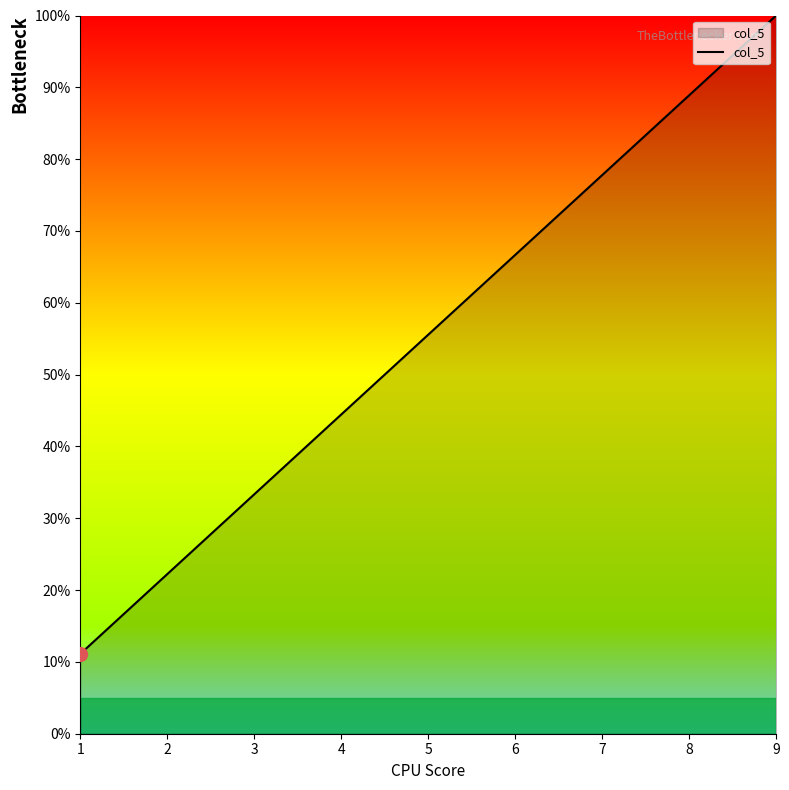

What is the change in value from 5 to 9?

+44.4